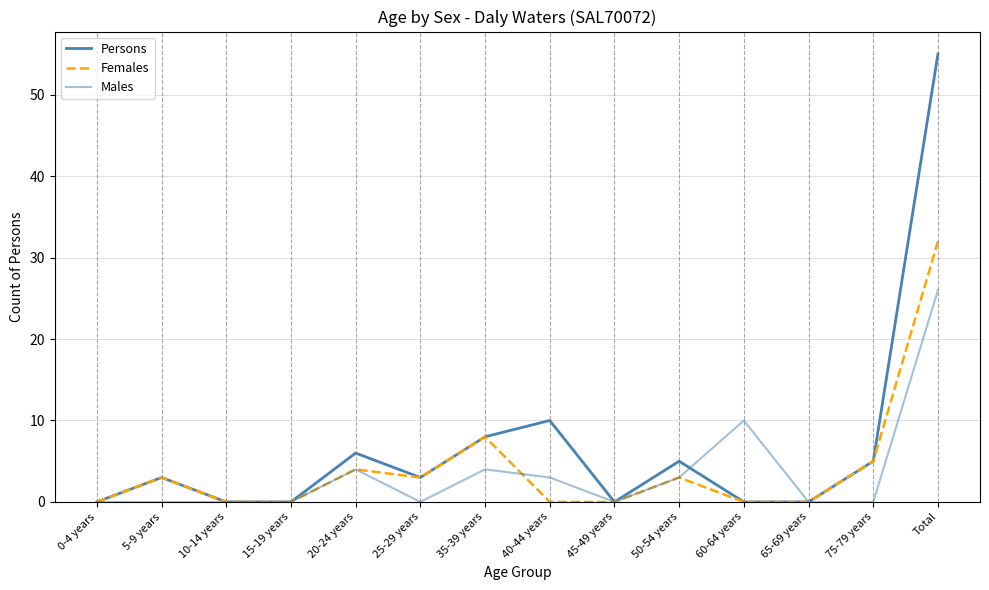

What is the total value across all series at 35-39 years?

20